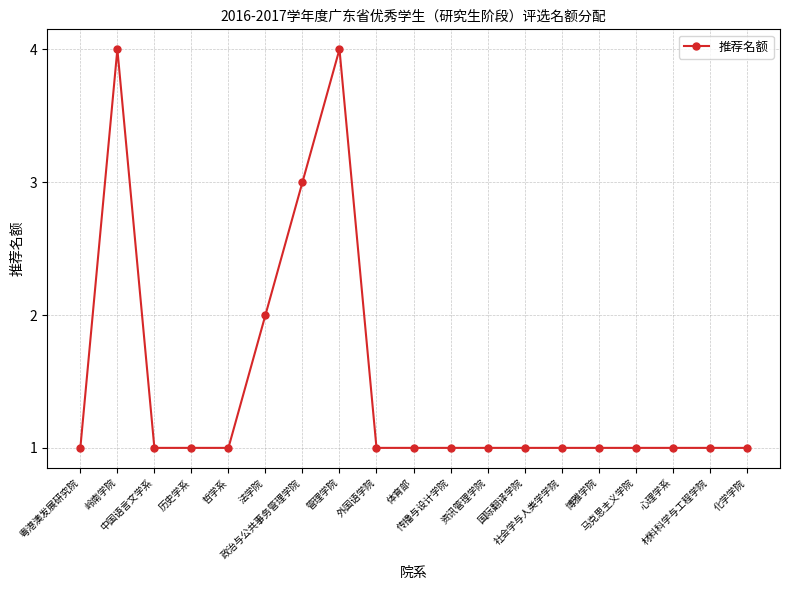

True or false: the data has more than 0 interior local peaks.

True